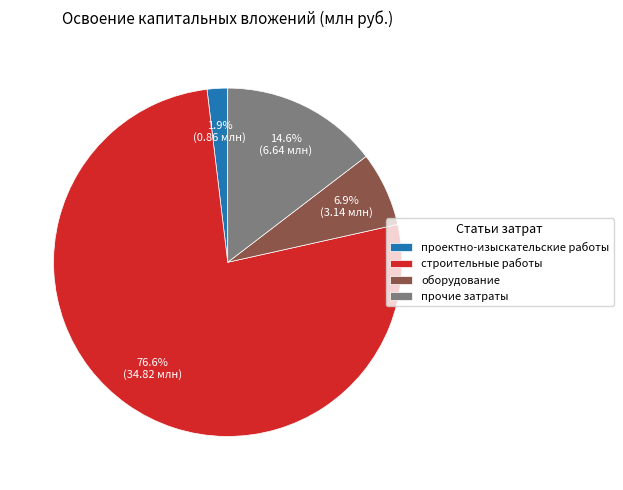

Which slice is the largest?

строительные работы